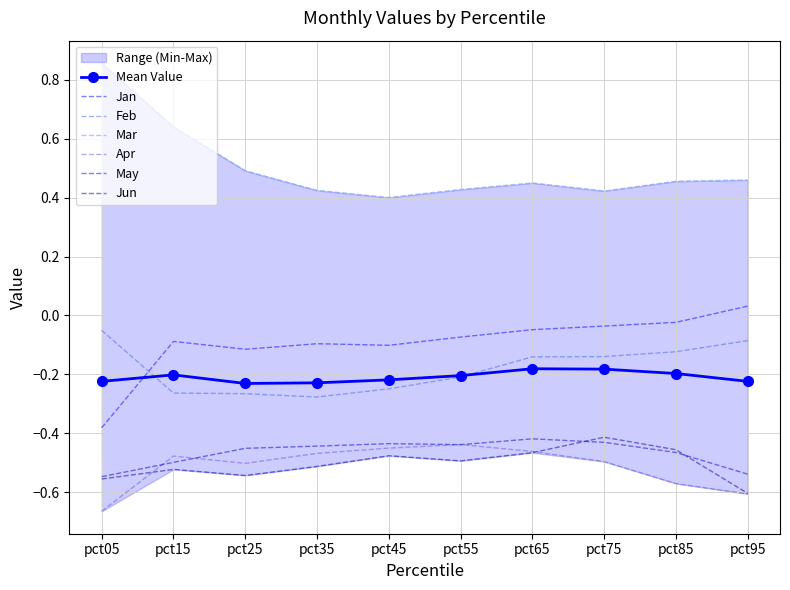

The value of Apr at pct95 is -0.6. True or false?

True